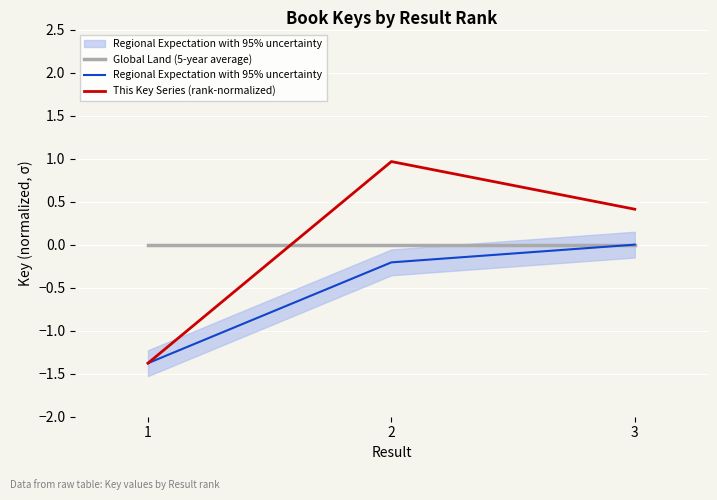

Which has a higher value, 2 or 3?

2